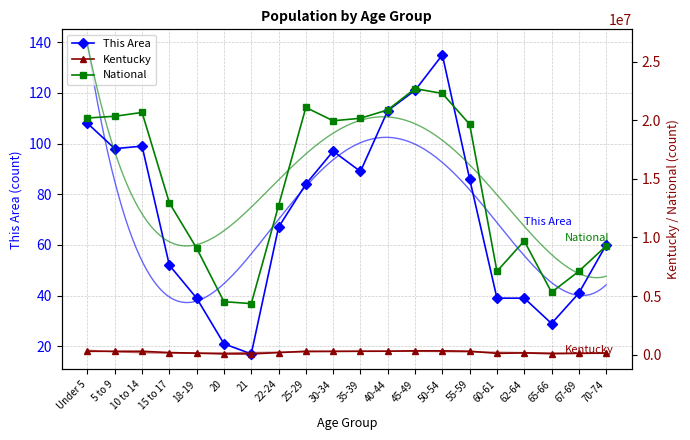

Rank the series by their maximum value, from lowest to highest.

This Area, Kentucky, National